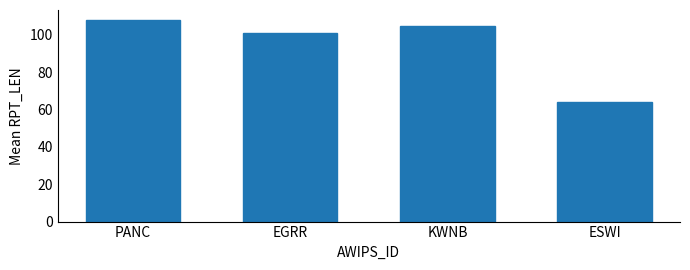

What is the label of the 1st bar from the right?

ESWI